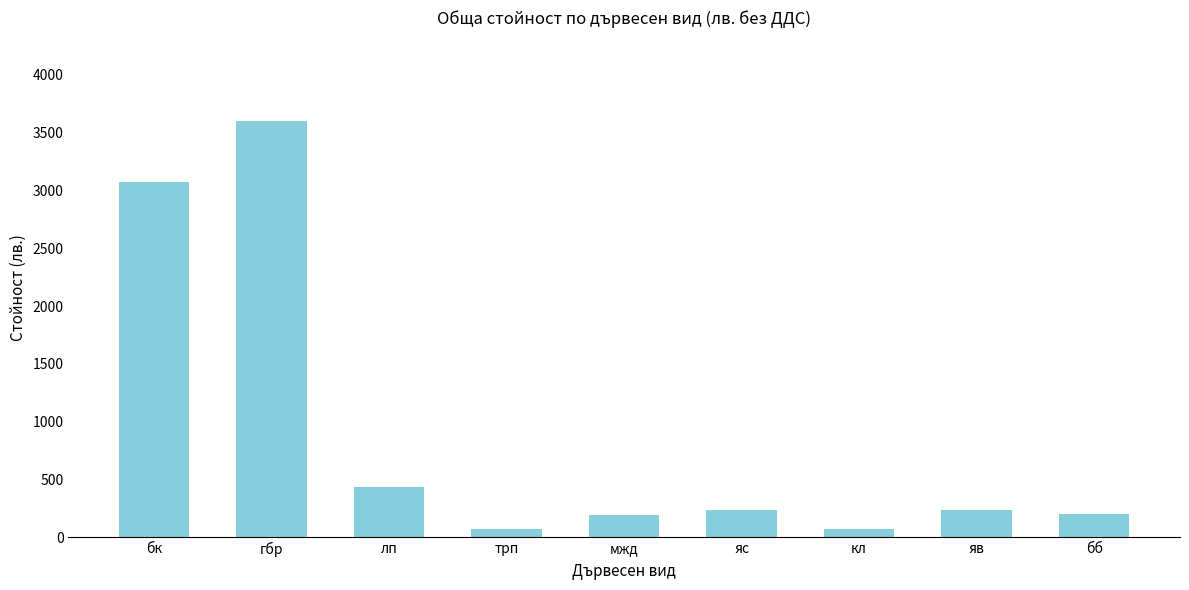

The chart shows a value of 580 at лп. True or false?

False